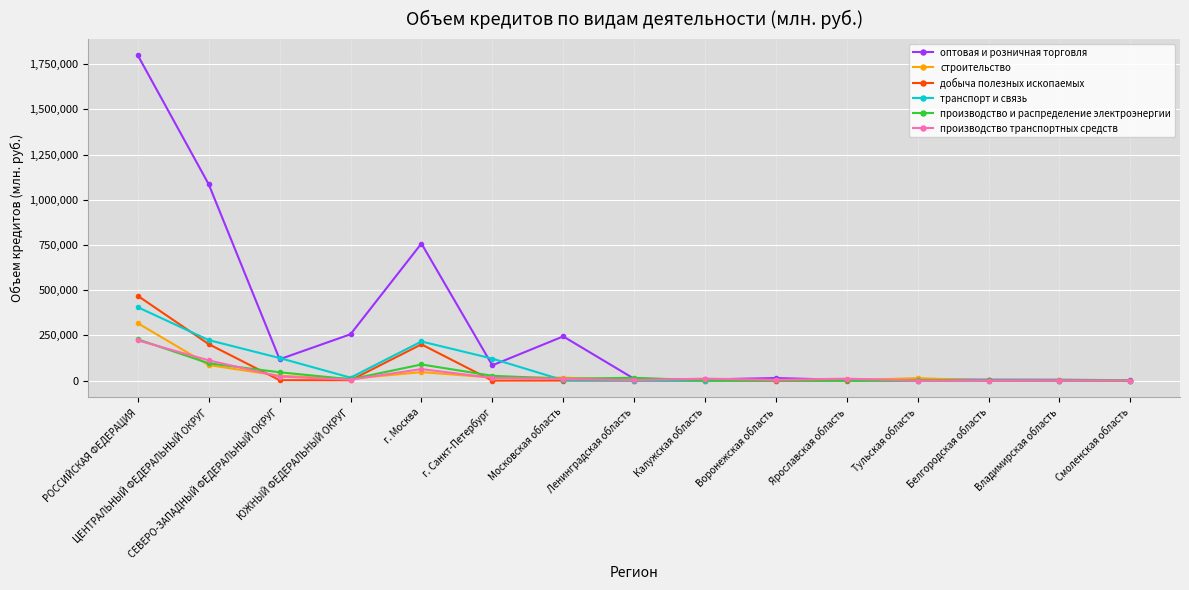

The строительство series shows 13891 at Тульская область. True or false?

True